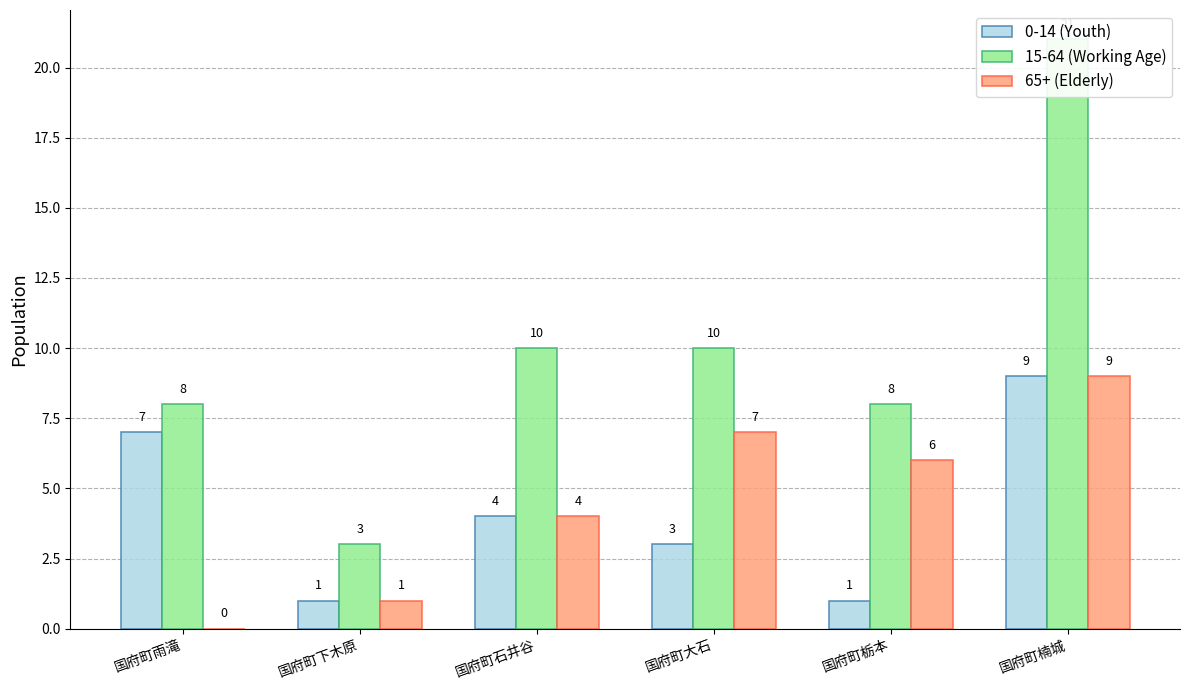

Where is 65+ (Elderly) nearest to the value 4?

国府町石井谷